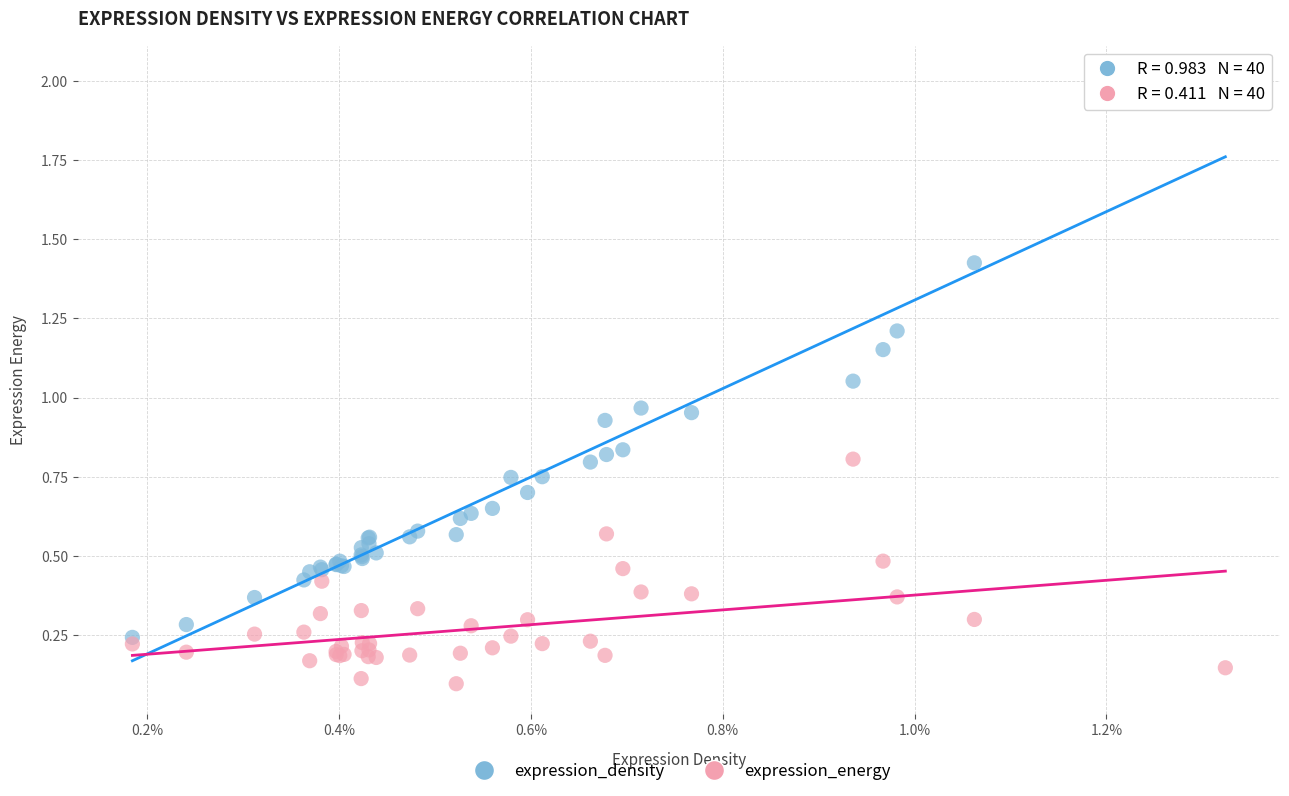

Which series has the widest spread of Y values?

expression_density